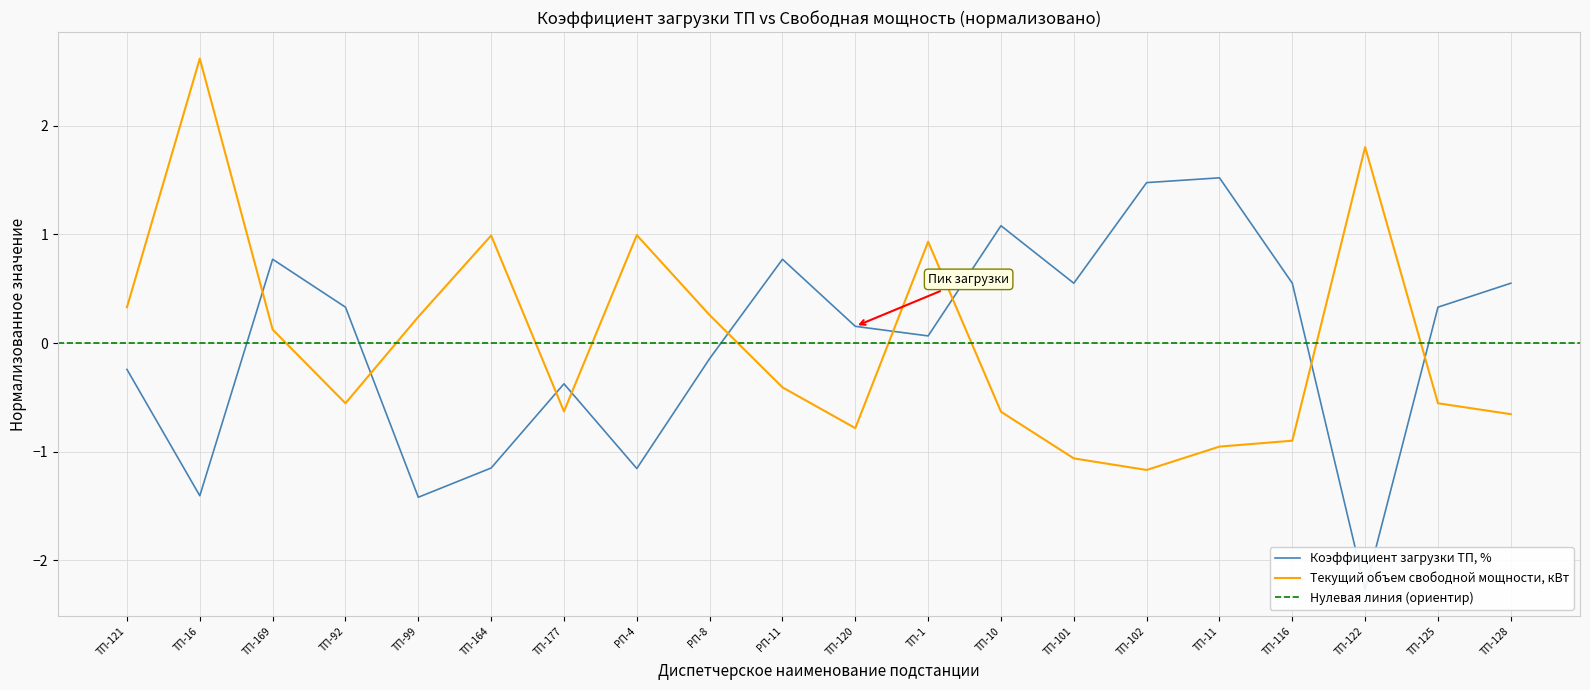

Which has a higher value, ТП-10 or РП-4?

ТП-10